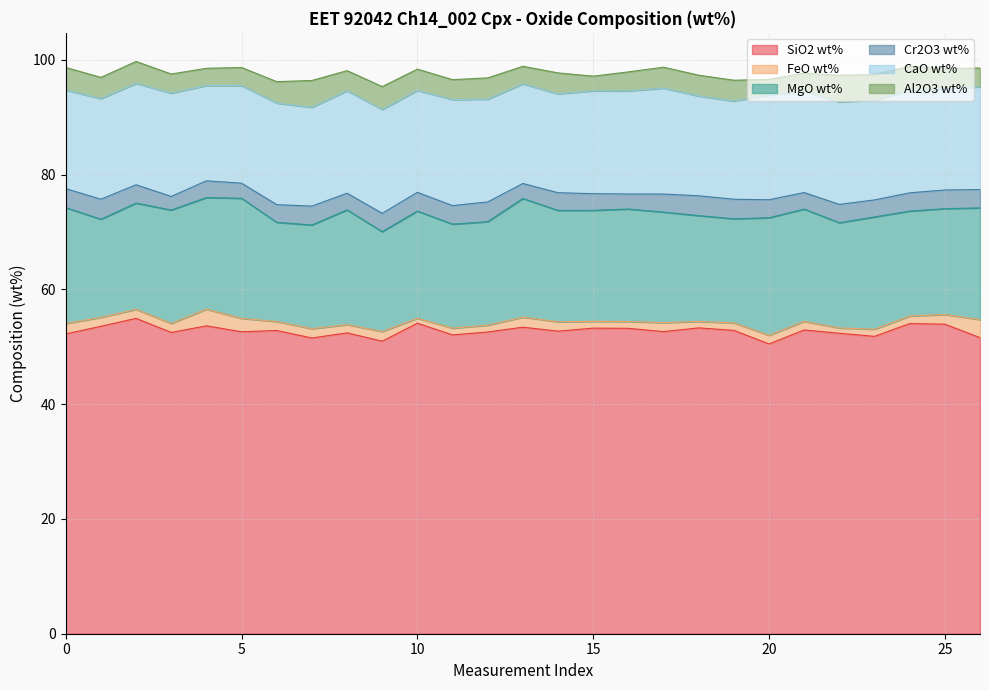

What is the total value across all series at 18?

97.3